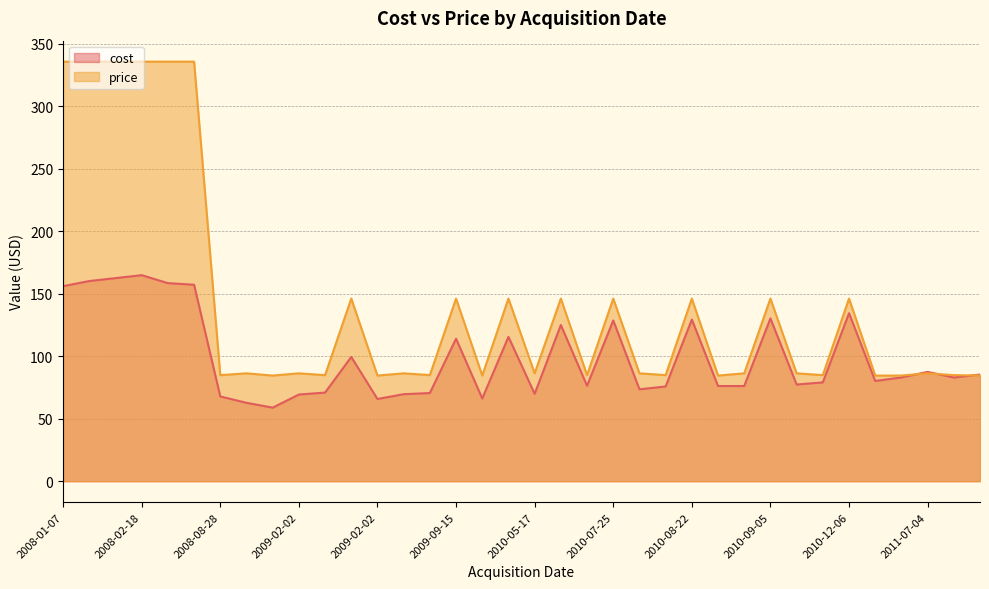

What is the minimum value for cost?

58.8